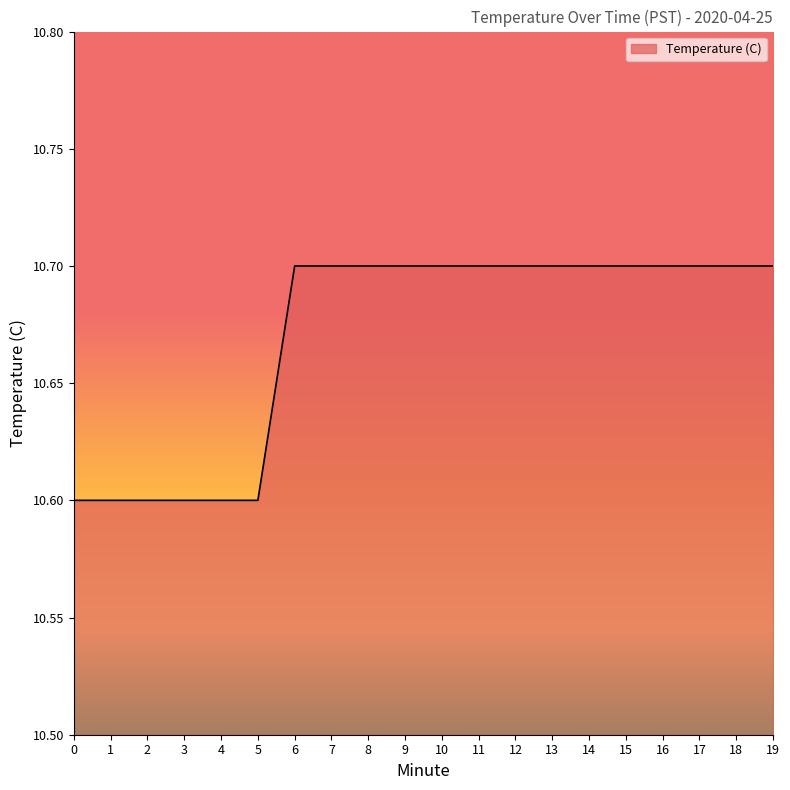

What is the minimum value shown in the chart?

10.6